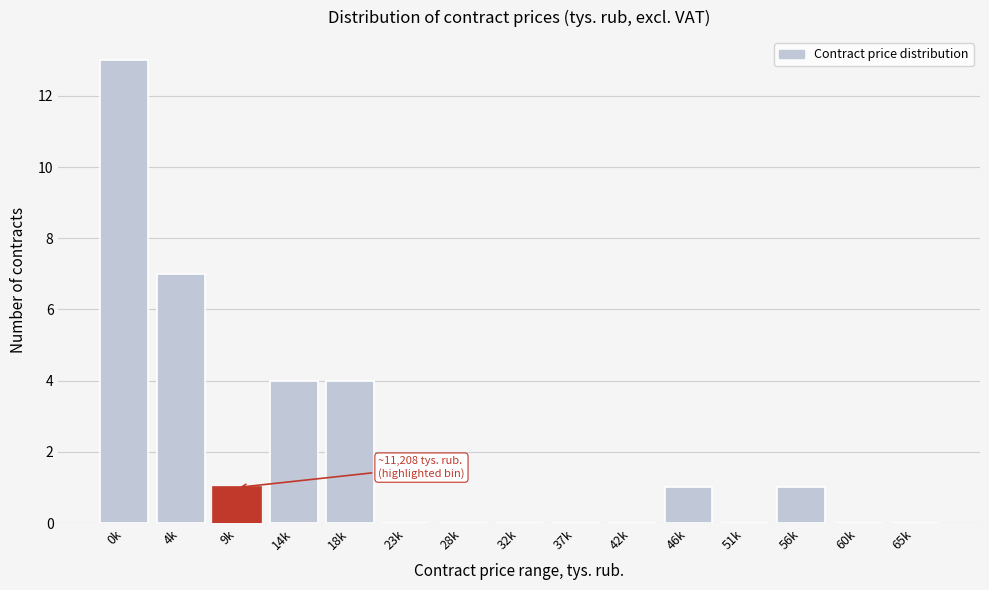

Reading left to right, transcribe all the data shown in this chart.

0k=13	4k=7	9k=1	14k=4	18k=4	23k=0	28k=0	32k=0	37k=0	42k=0	46k=1	51k=0	56k=1	60k=0	65k=0